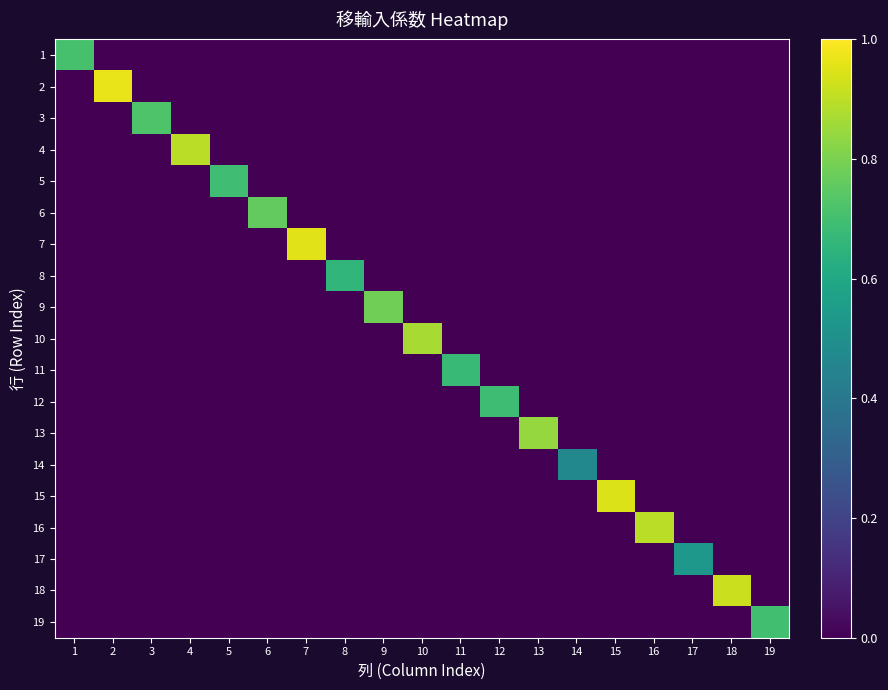

At how many categories does at least one series exceed 0?

19